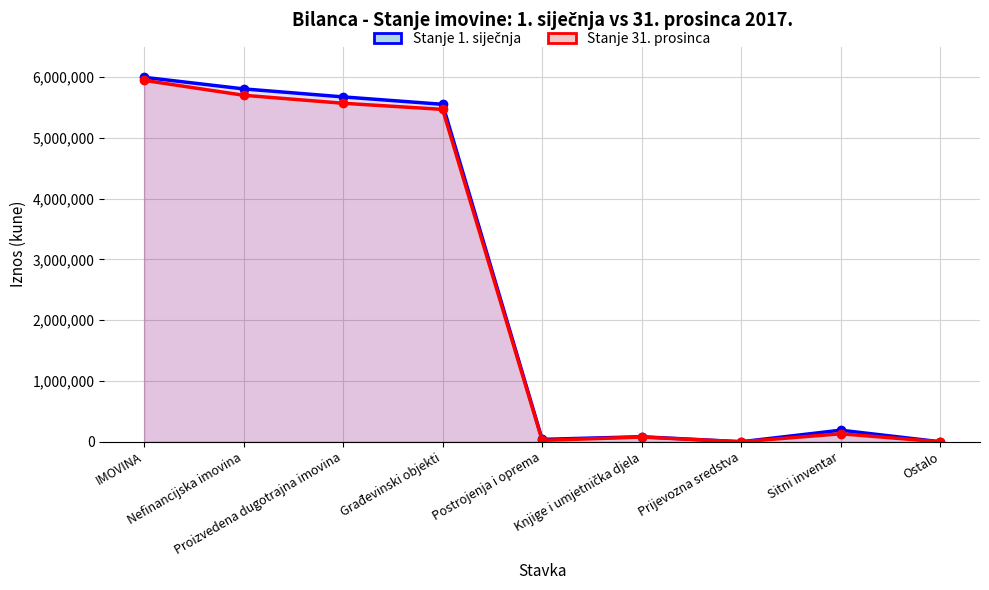

Is it true that Stanje 1. siječnja equals 39335 at Postrojenja i oprema?

True